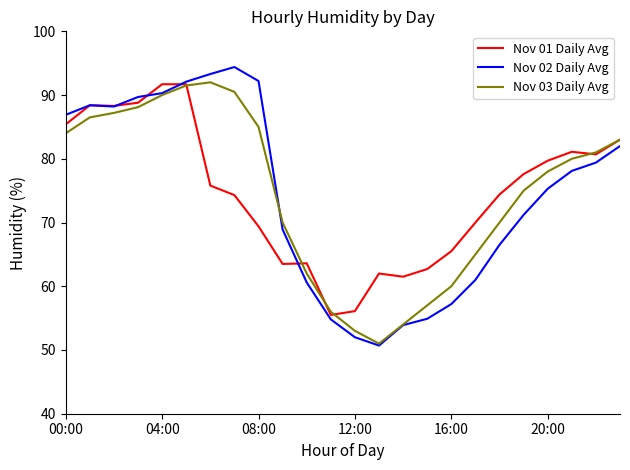

How many categories are shown in the chart?

24